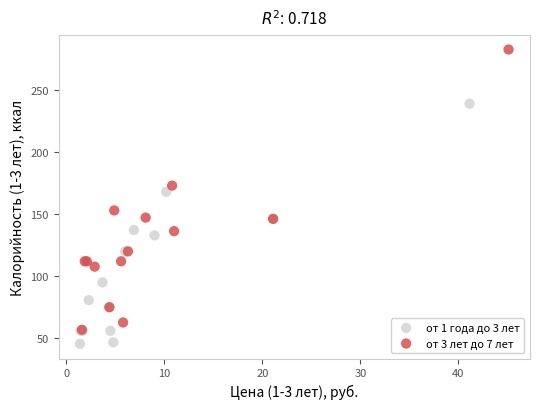

Which series has the widest spread of Y values?

от 3 лет до 7 лет